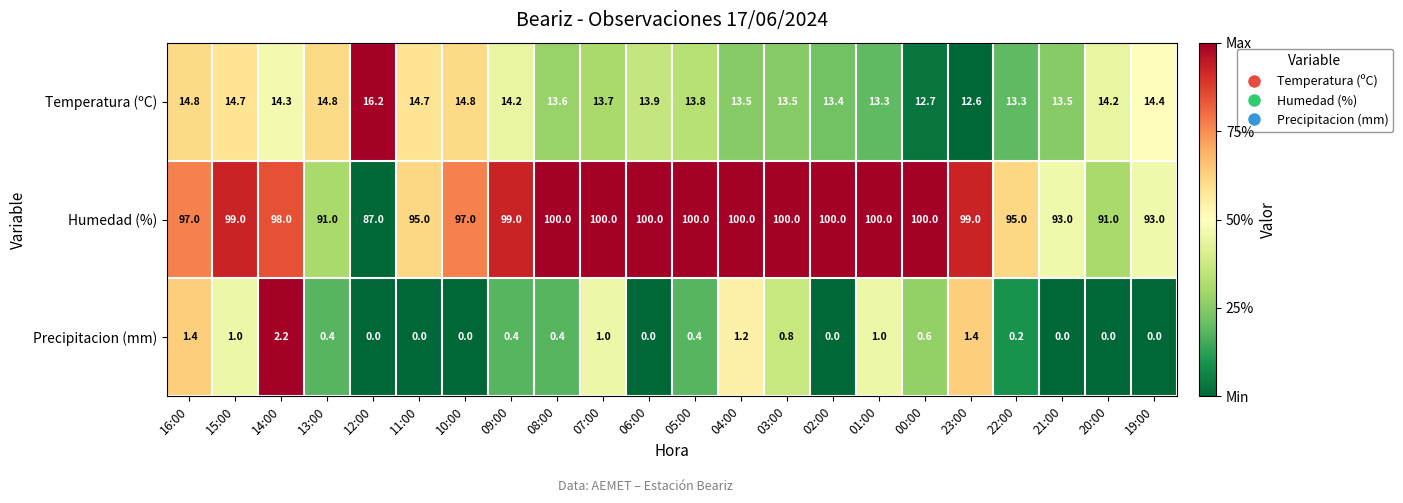

List the series in order of their peak value, highest first.

Humedad (%), Temperatura (ºC), Precipitacion (mm)